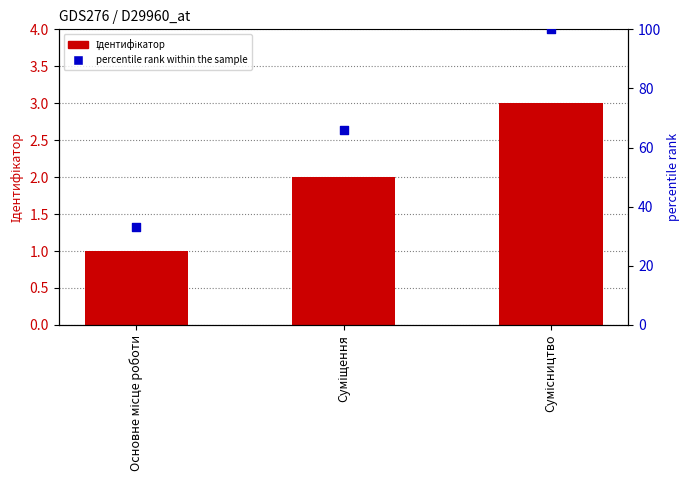

At how many categories does at least one series exceed 15?

3